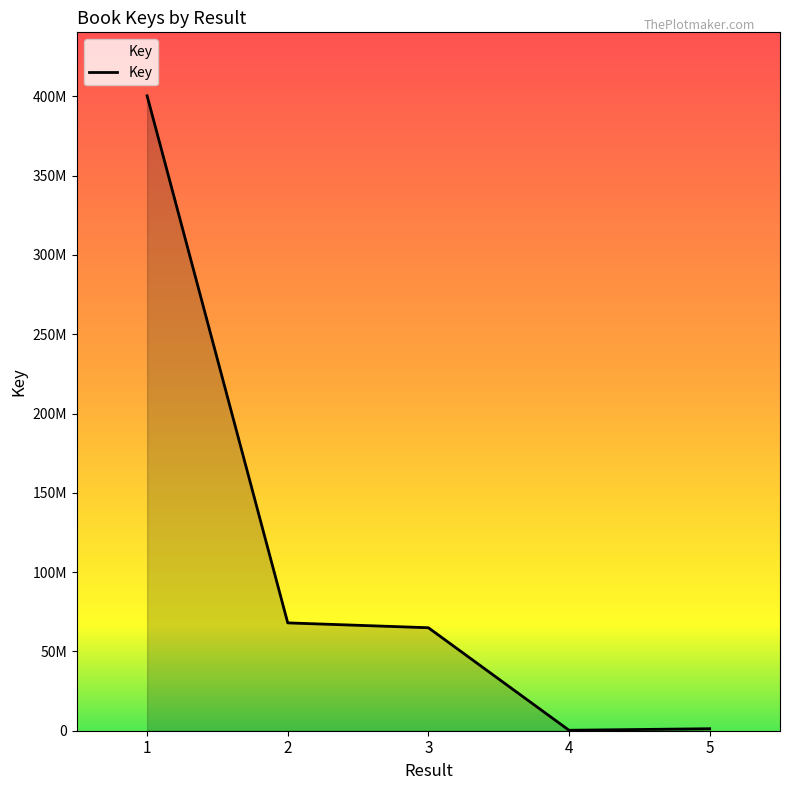

What is the difference between the values at 3 and 4?

64652578